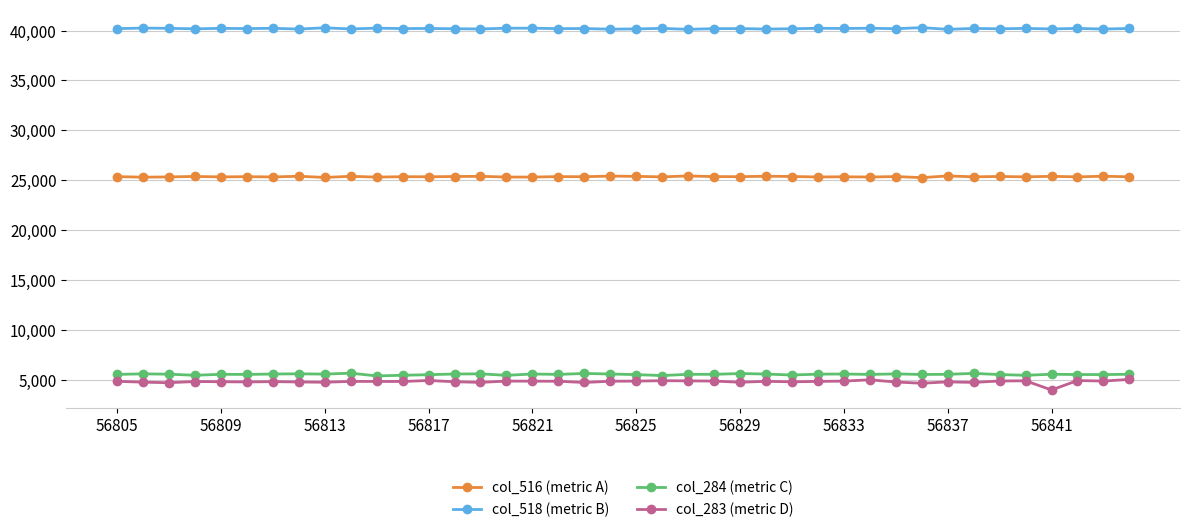

What is the maximum value shown in the chart?

40288